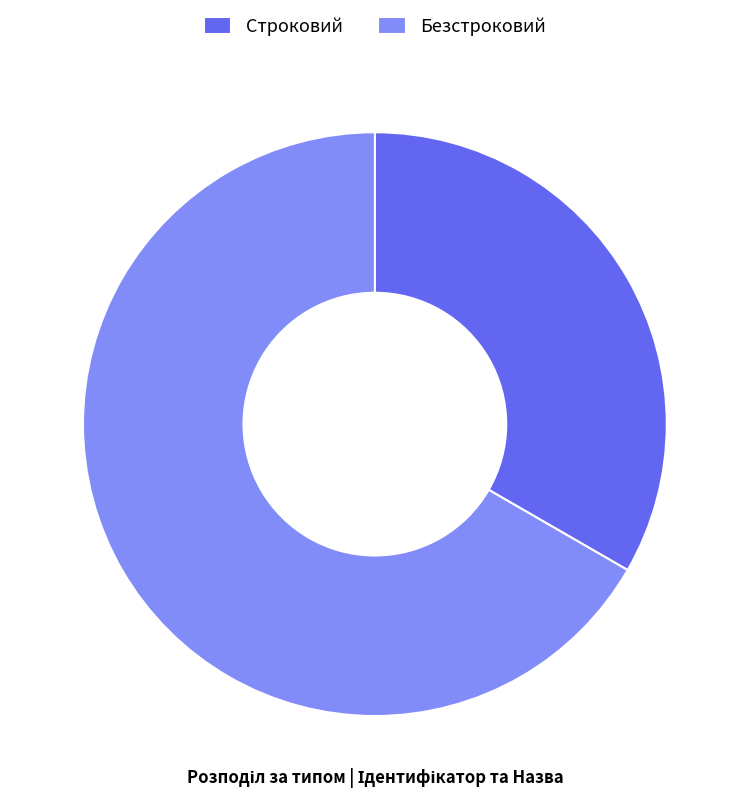

Which slice is the largest?

Безстроковий